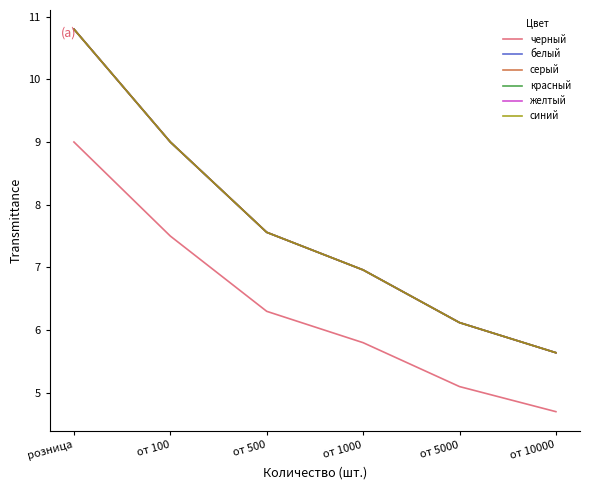

What is the total value across all series at от 1000?

40.6